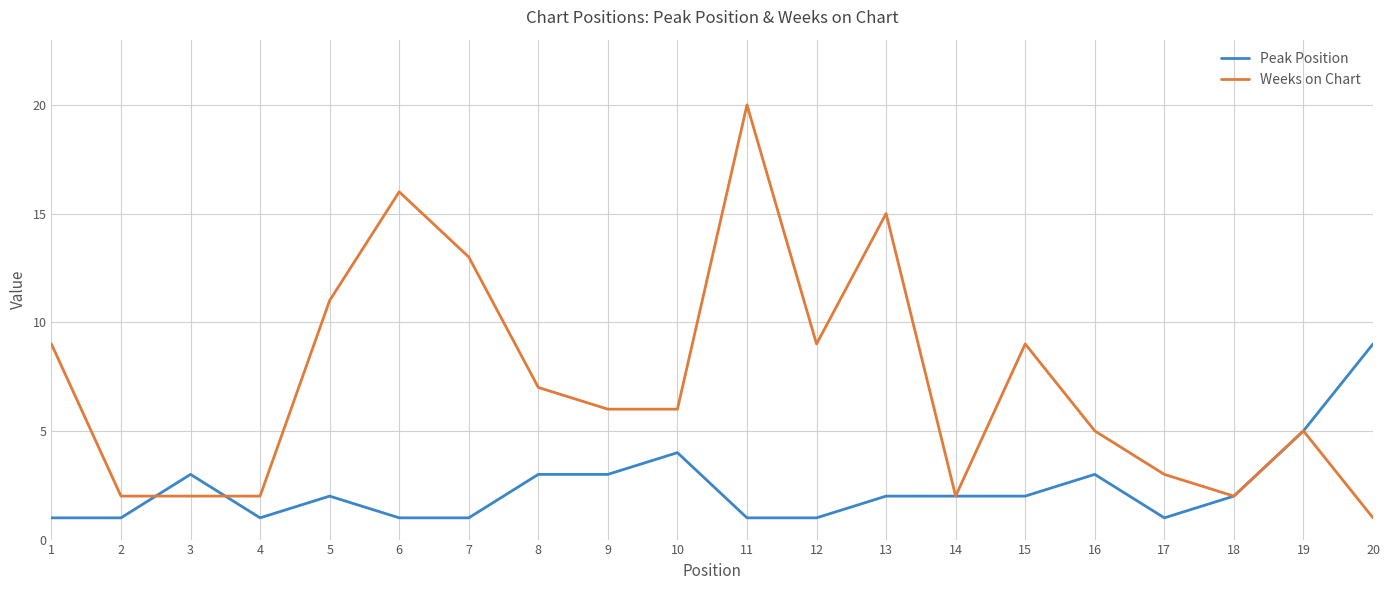

How many lines are shown in the chart?

2